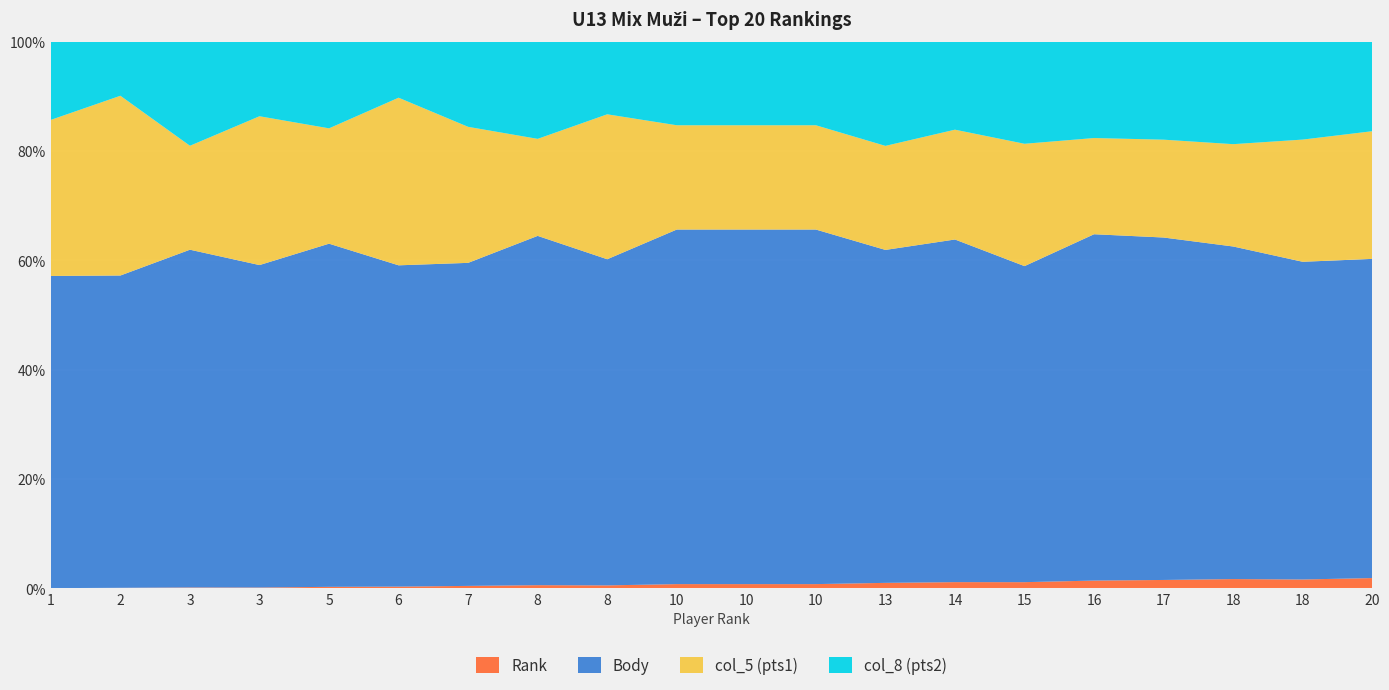

Reading left to right, what are all the values shown in this chart?

Rank: 1	2	3	3	5	6	7	8	8	10	10	10	13	14	15	16	17	18	18	20
Body: 2000	1390	1300	1300	1190	1150	950	900	900	850	850	850	800	780	775	720	700	650	650	625
col_5 (pts1): 1000	800	400	600	400	600	400	250	400	250	250	250	250	250	300	200	200	200	250	250
col_8 (pts2): 500	240	400	300	300	200	250	250	200	200	200	200	250	200	250	200	200	200	200	175